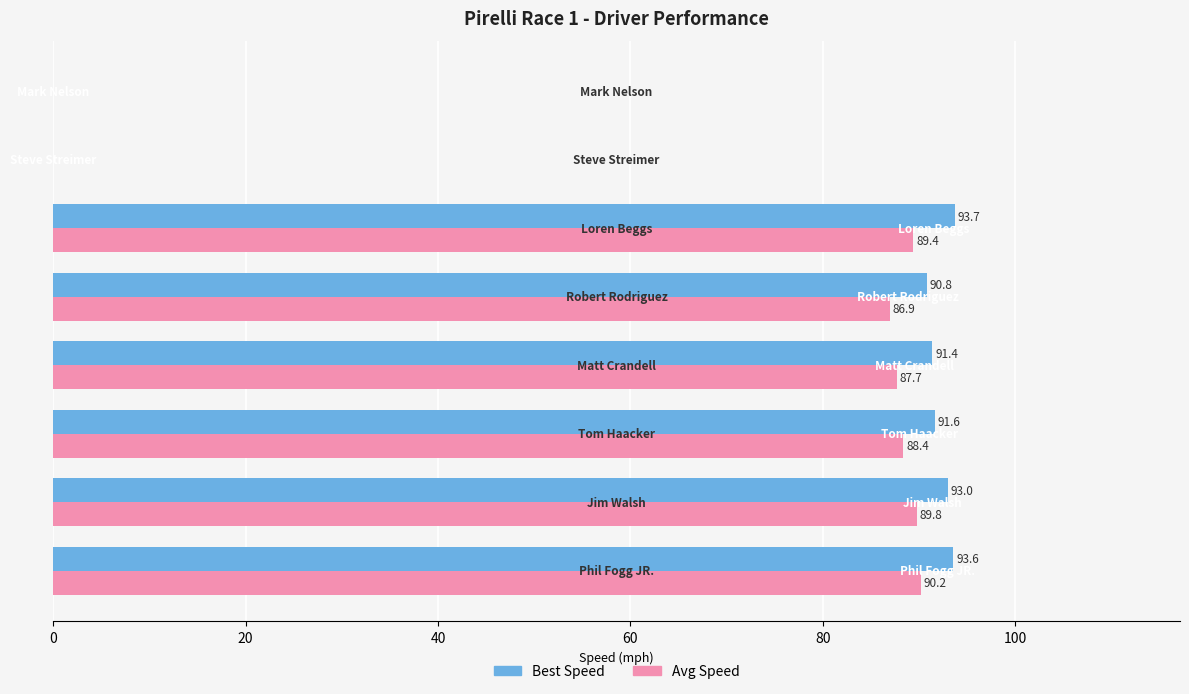

What is the maximum value shown in the chart?

93.7